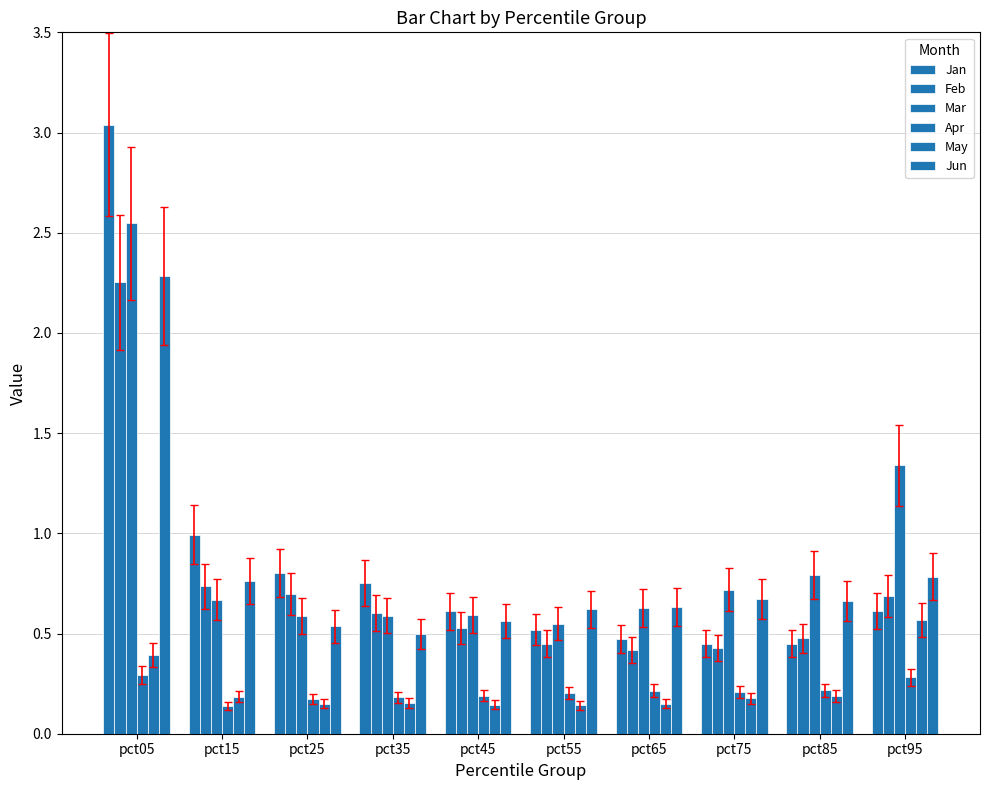

Is the value of Apr at pct25 greater than the value of Feb at pct15?

No